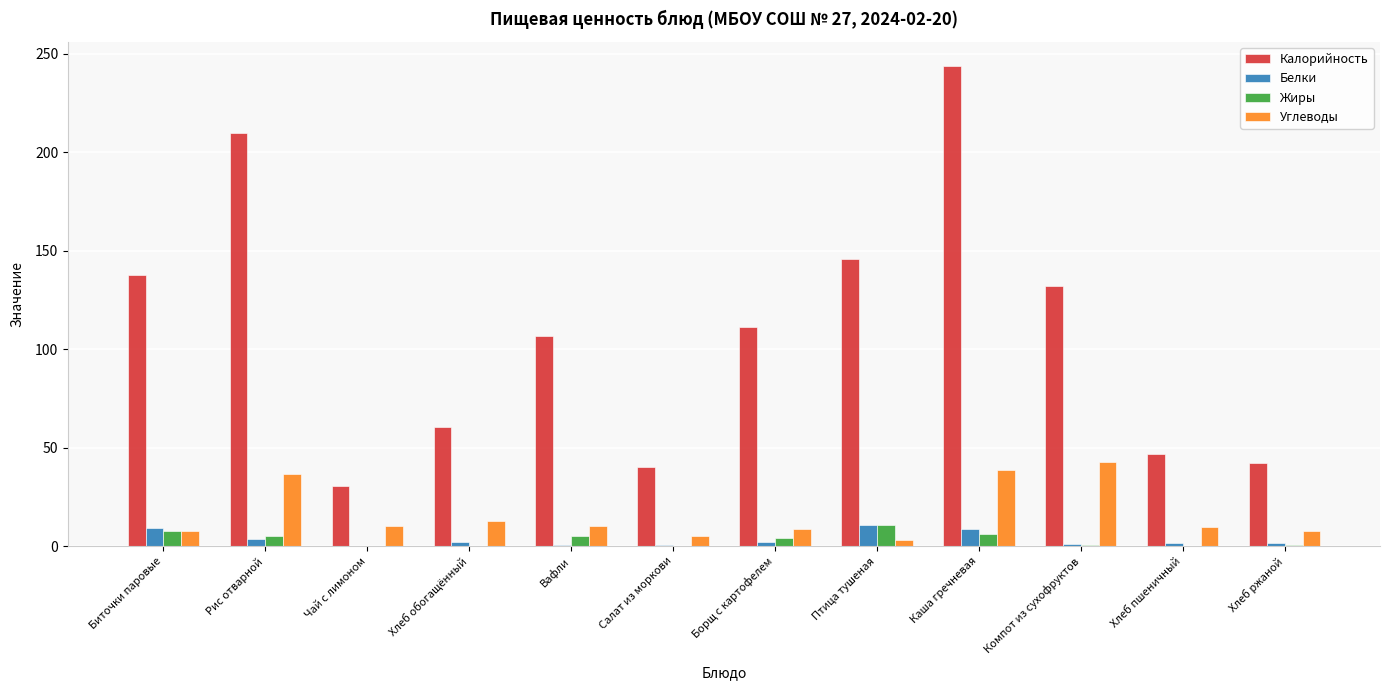

What is the highest value of the Калорийность series?

243.8